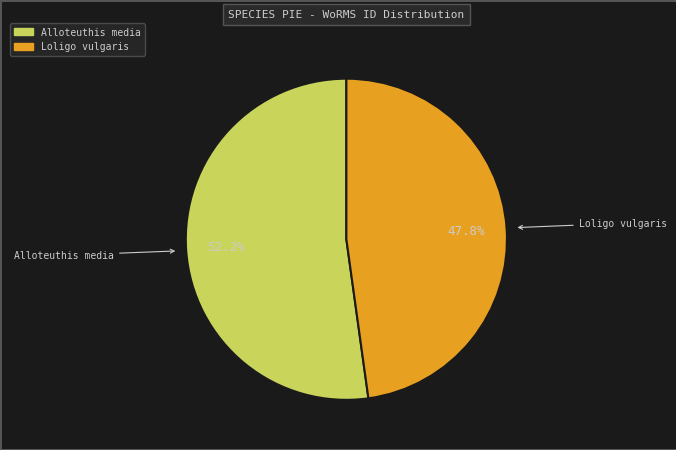

Which slice is the smallest?

Loligo vulgaris